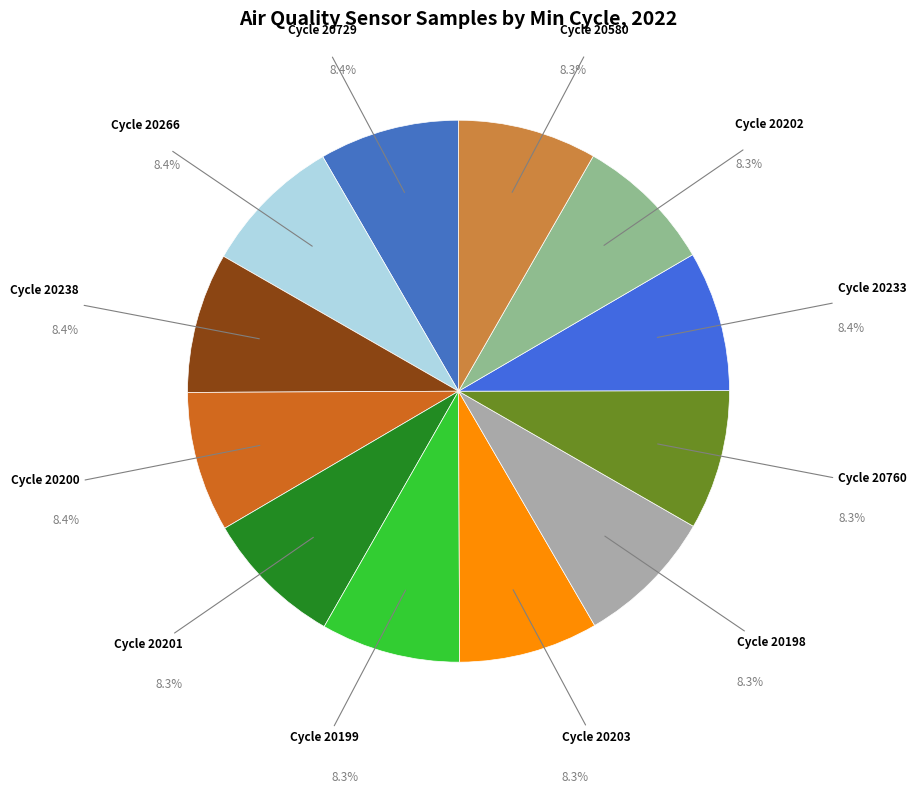

Combined, do Cycle 20199 and Cycle 20729 account for over 50%?

No